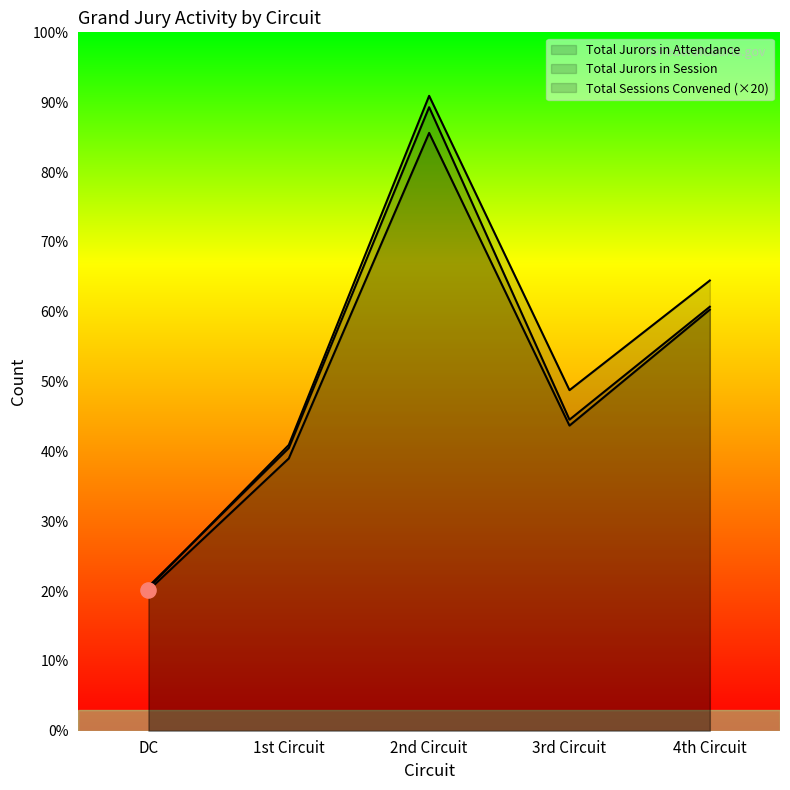

Which series contains the lowest Y value?

Total Jurors in Session